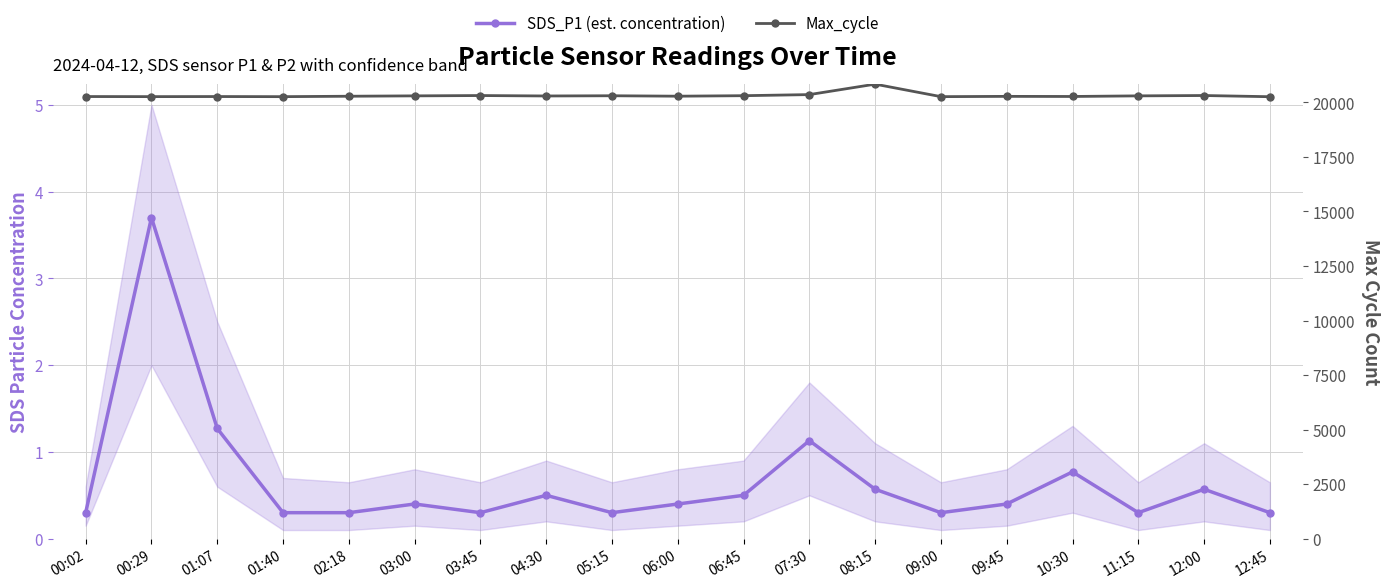

Reading left to right, what are all the values shown in this chart?

SDS_P1 (est. concentration): 0.3	3.7	1.3	0.3	0.3	0.4	0.3	0.5	0.3	0.4	0.5	1.1	0.6	0.3	0.4	0.8	0.3	0.6	0.3
Max_cycle: 20264.0	20260.0	20264.0	20259.0	20278.0	20295.0	20310.0	20290.0	20300.0	20280.0	20303.0	20353.0	20832.0	20259.0	20272.0	20267.0	20295.0	20311.0	20256.0